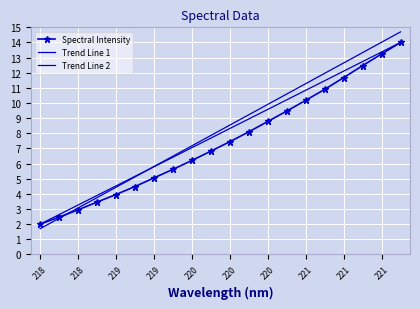

How many values in the Spectral Intensity series are below 7?

10